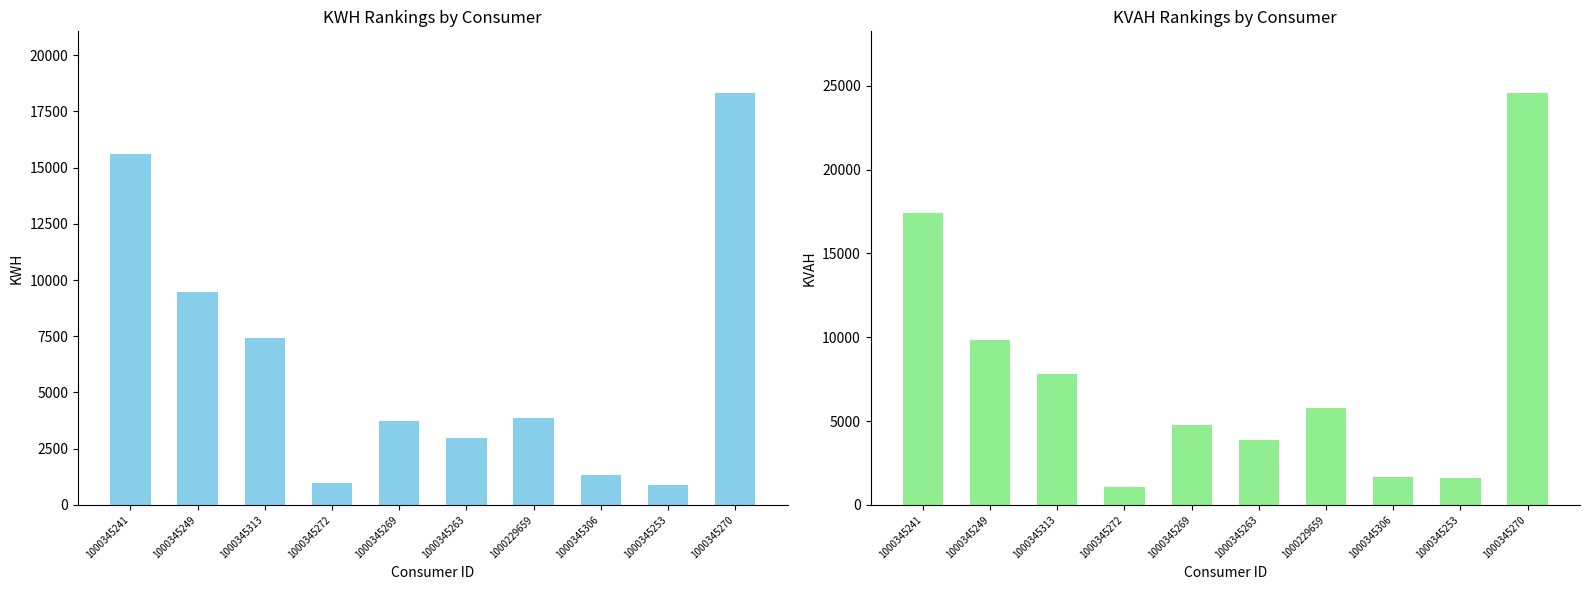

How many groups of bars are there?

10